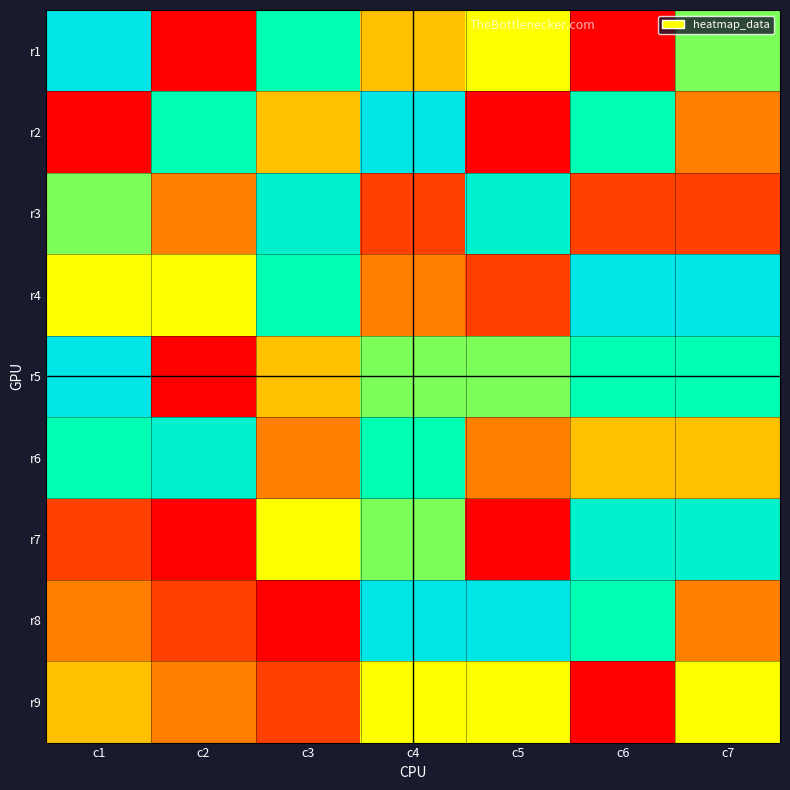

Rank the series at c3 from highest to lowest value.

r3, r1, r4, r7, r2, r5, r6, r9, r8